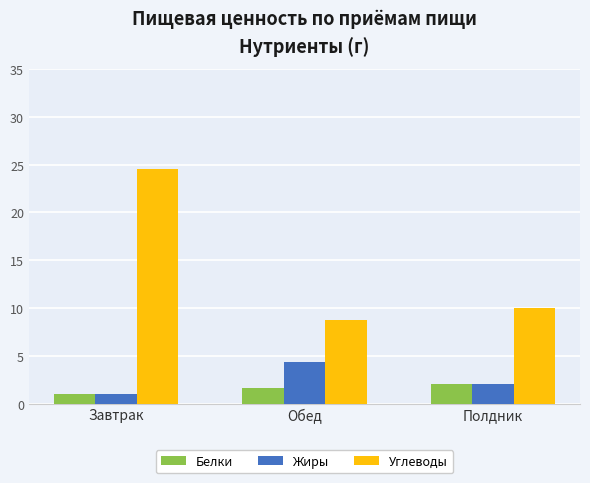

What is the average value of the Углеводы series?

14.4